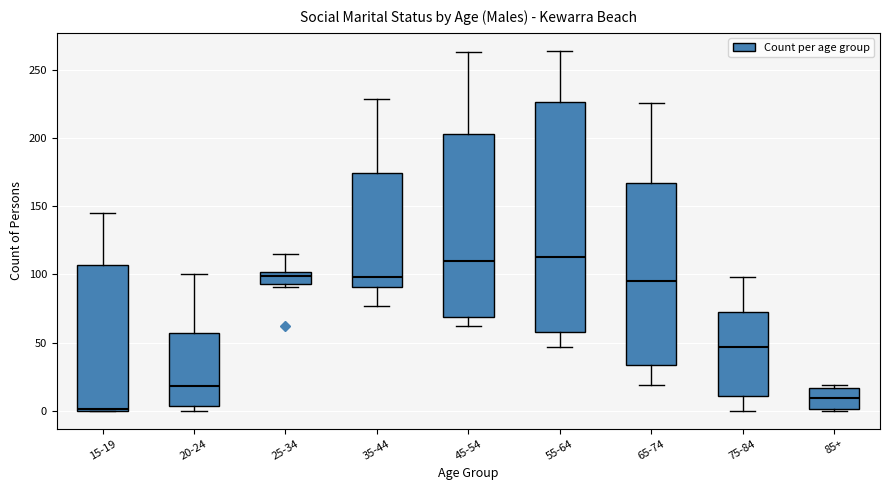

Which box is the tallest, from its lower edge to its upper edge?

55-64